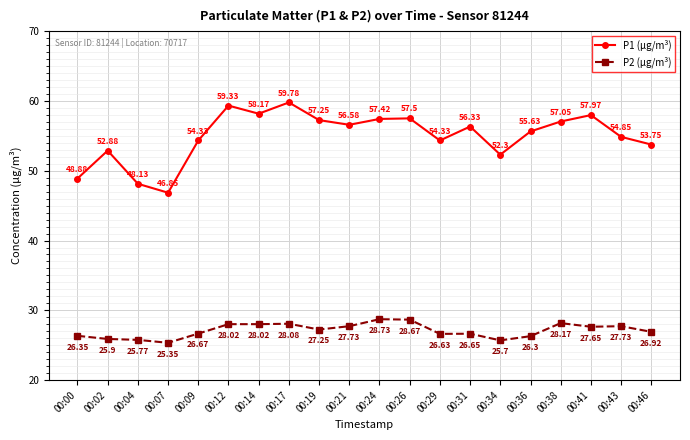

How many lines are shown in the chart?

2